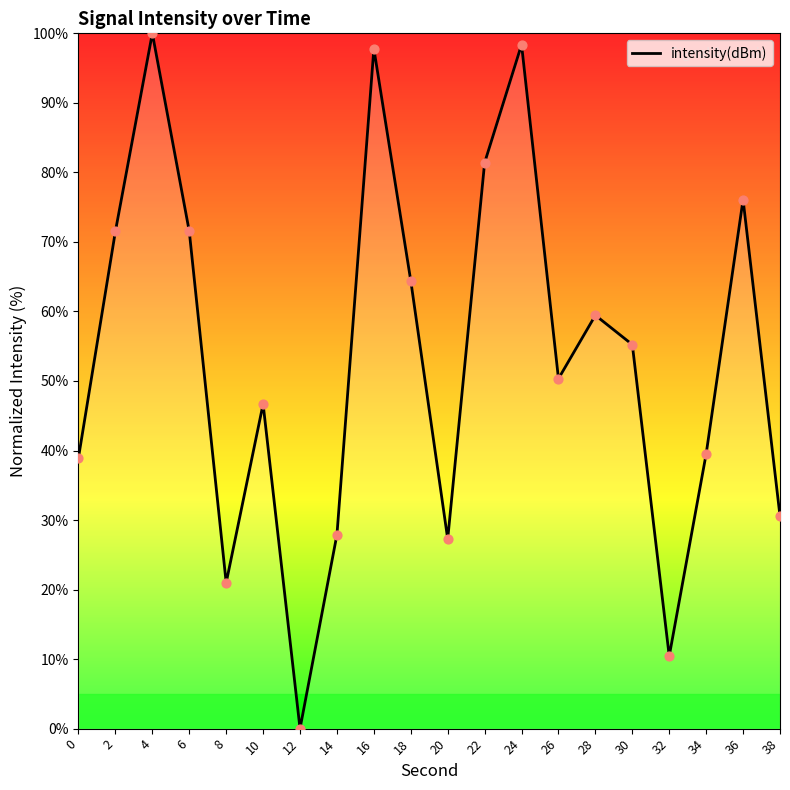

Which has a higher value, 14 or 22?

22